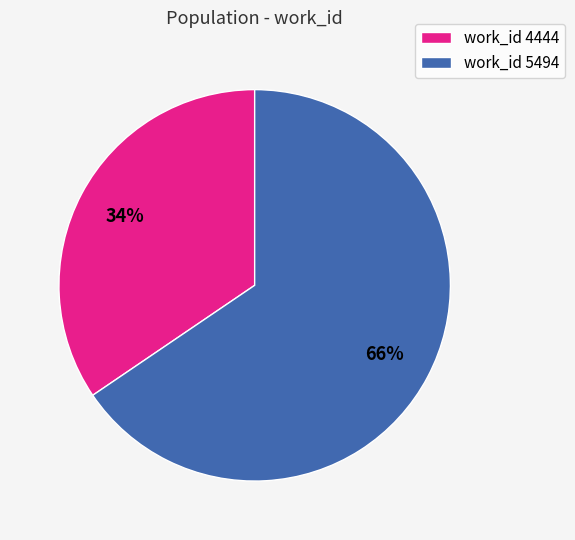

Count the number of slices in the pie.

2